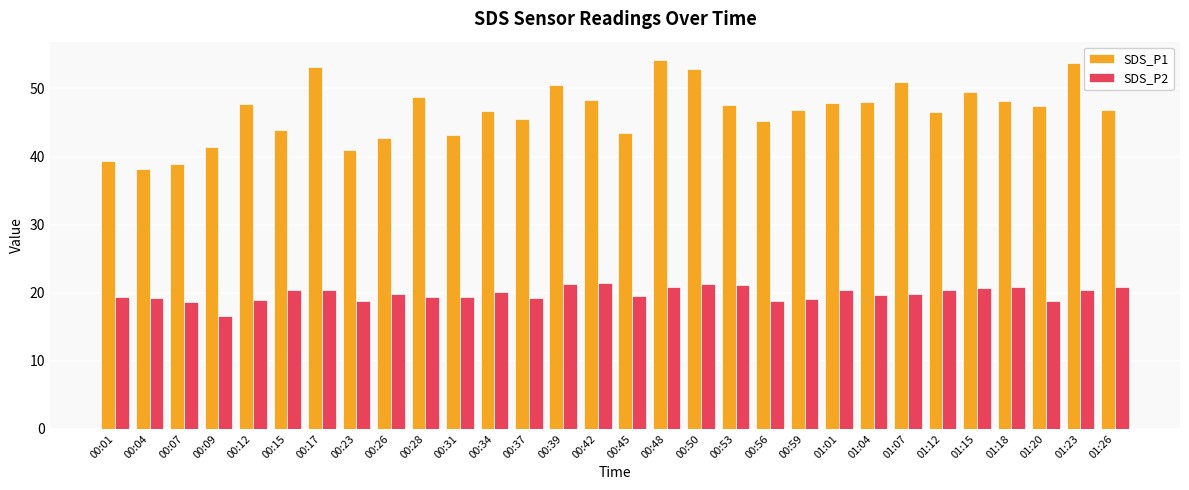

How many groups of bars are there?

30